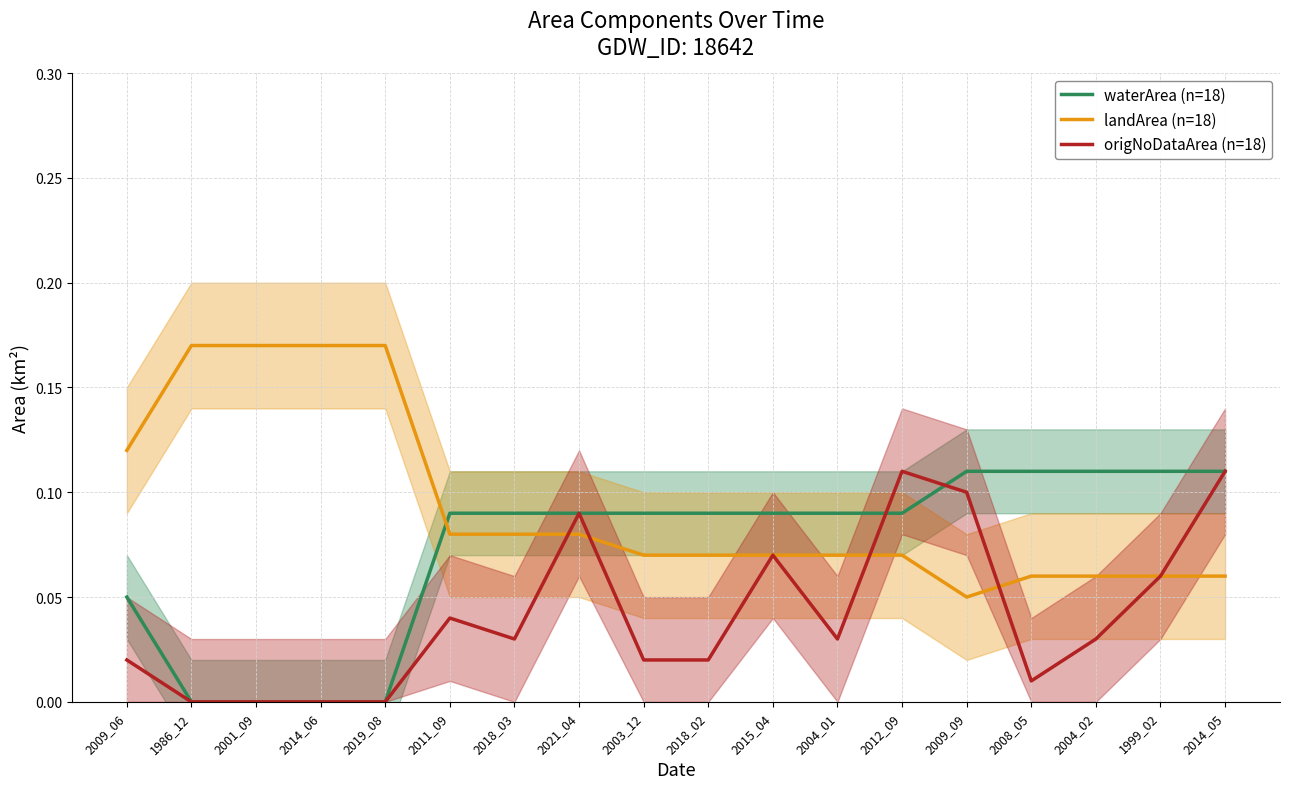

True or false: origNoDataArea (n=18) and waterArea (n=18) intersect in this chart.

True